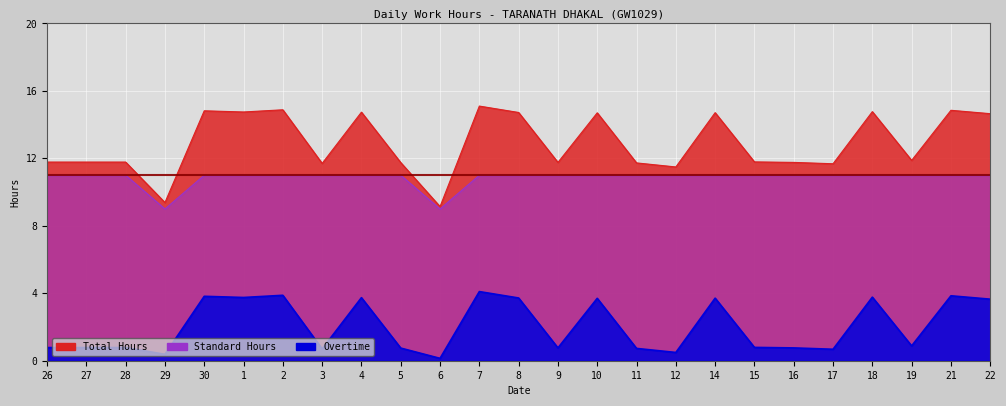

Reading right to left, transcribe all the data shown in this chart.

Total Hours: 22=14.7	21=14.8	19=11.9	18=14.8	17=11.7	16=11.8	15=11.8	14=14.7	12=11.5	11=11.7	10=14.7	9=11.8	8=14.7	7=15.1	6=9.1	5=11.8	4=14.7	3=11.7	2=14.9	1=14.8	30=14.8	29=9.4	28=11.8	27=11.8	26=11.8
Standard Hours: 22=11.0	21=11.0	19=11.0	18=11.0	17=11.0	16=11.0	15=11.0	14=11.0	12=11.0	11=11.0	10=11.0	9=11.0	8=11.0	7=11.0	6=9.0	5=11.0	4=11.0	3=11.0	2=11.0	1=11.0	30=11.0	29=9.0	28=11.0	27=11.0	26=11.0
Overtime: 22=3.6	21=3.9	19=0.9	18=3.8	17=0.7	16=0.8	15=0.8	14=3.7	12=0.5	11=0.7	10=3.7	9=0.8	8=3.7	7=4.1	6=0.1	5=0.8	4=3.7	3=0.7	2=3.9	1=3.8	30=3.8	29=0.4	28=0.8	27=0.8	26=0.8